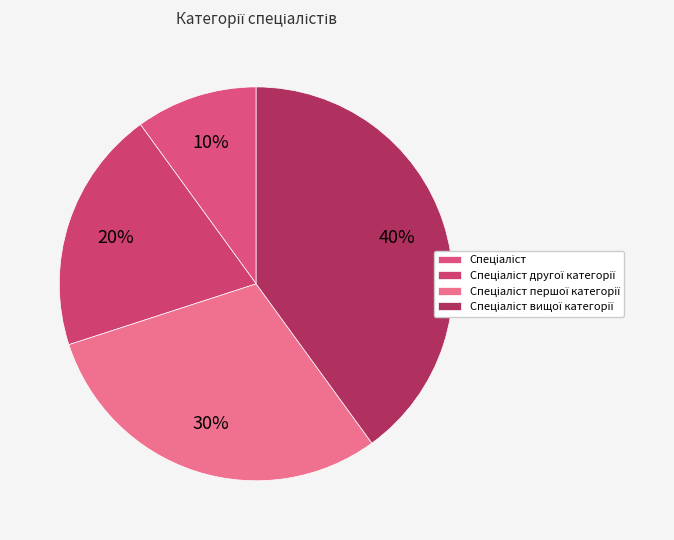

How many segments does this pie chart have?

4